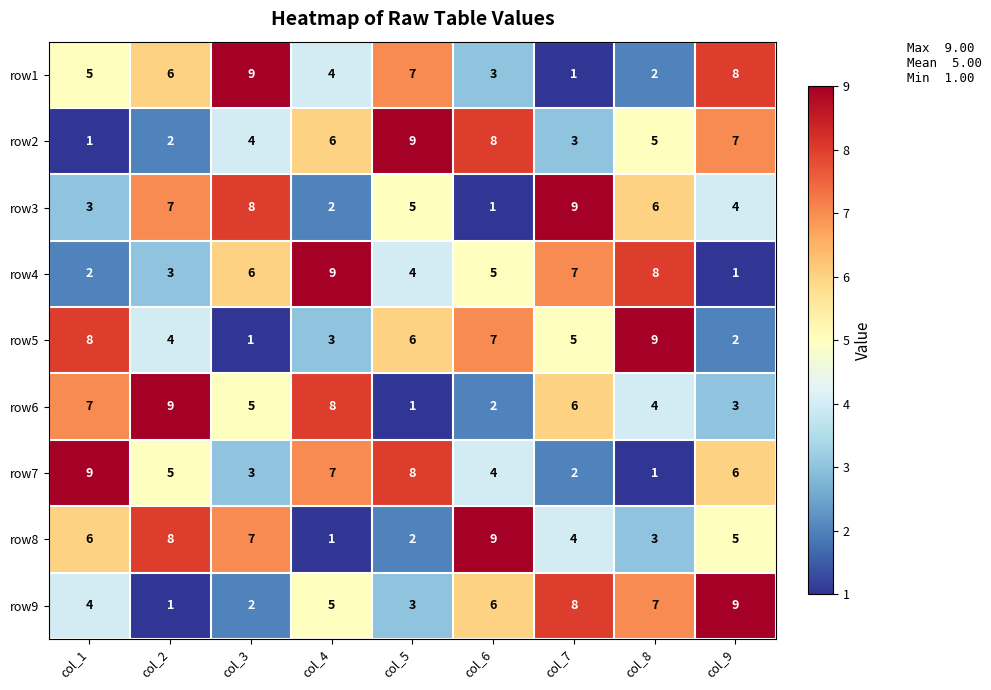

At which label is row5 closest to 5?

col_7